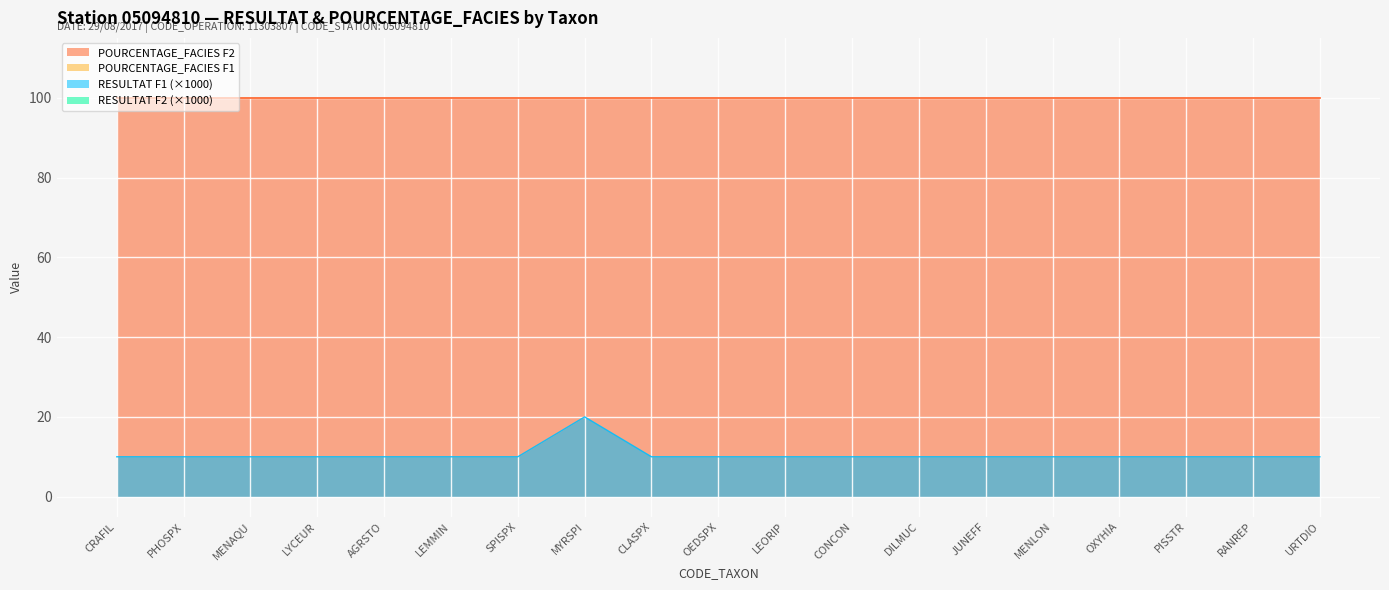

Rank the categories by POURCENTAGE_F1 value from lowest to highest.

CRAFIL, PHOSPX, MENAQU, LYCEUR, AGRSTO, LEMMIN, SPISPX, MYRSPI, CLASPX, OEDSPX, LEORIP, CONCON, DILMUC, JUNEFF, MENLON, OXYHIA, PISSTR, RANREP, URTDIO